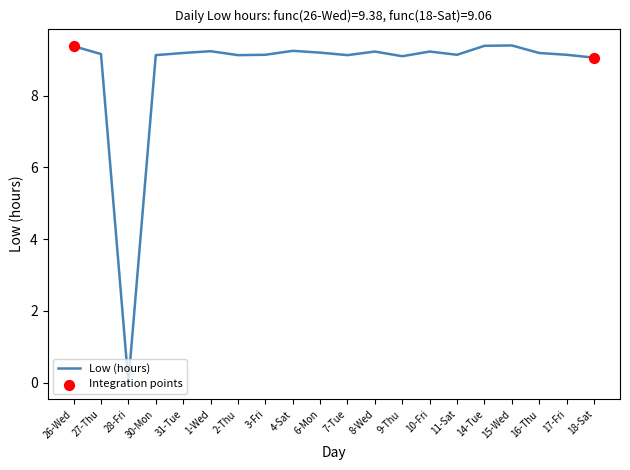

Approximately how many times larger is the value at 31-Tue compared to 8-Wed?

1.0